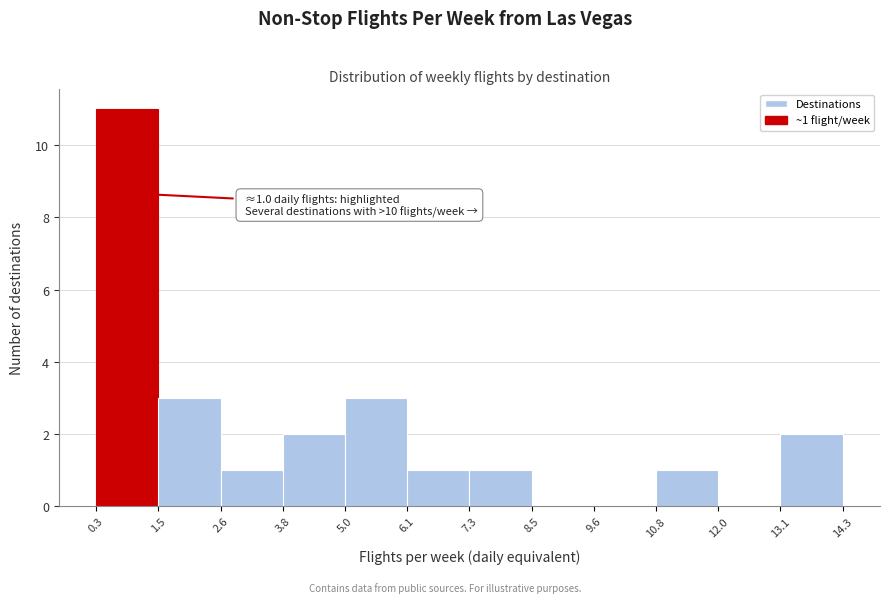

Over which range of the x-axis is the bar tallest?

0.3 to 1.5